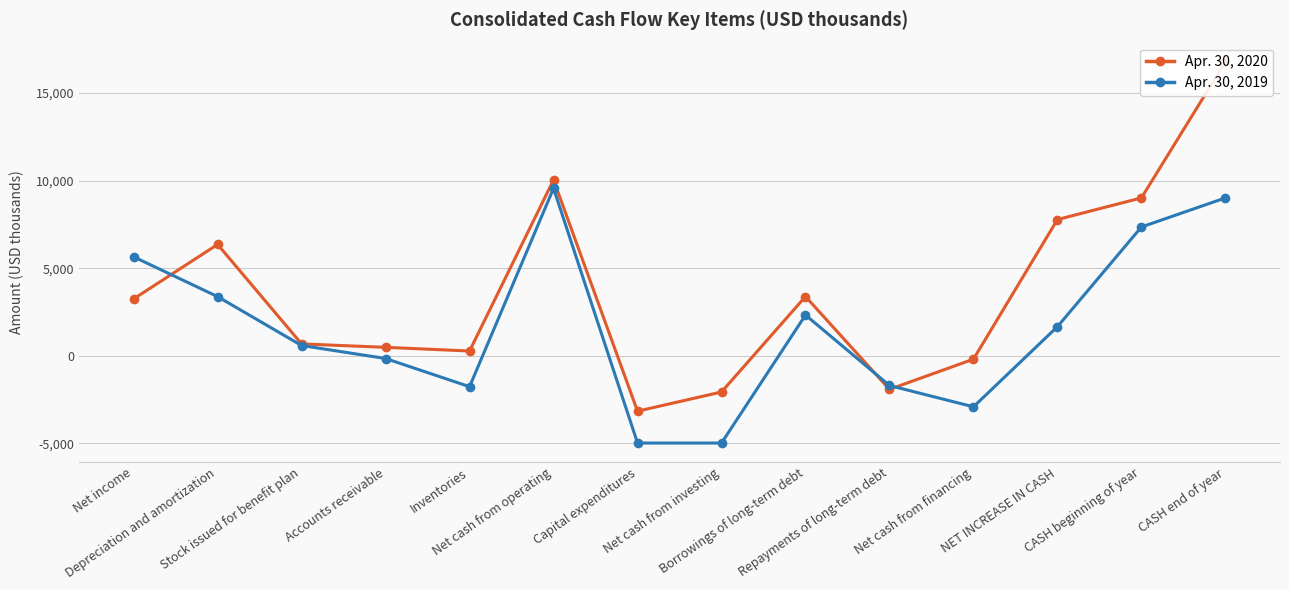

Between Stock issued for benefit plan and NET INCREASE IN CASH, which series saw the biggest shift?

Apr. 30, 2020